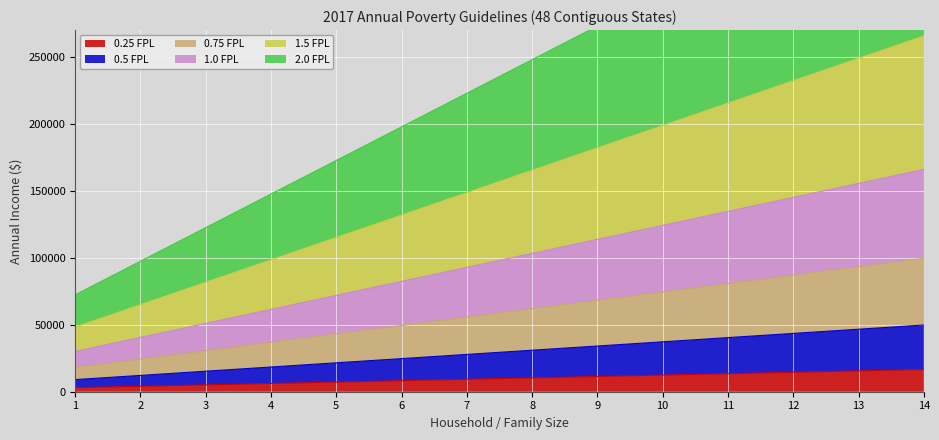

Which category has the lowest value across all series?

1